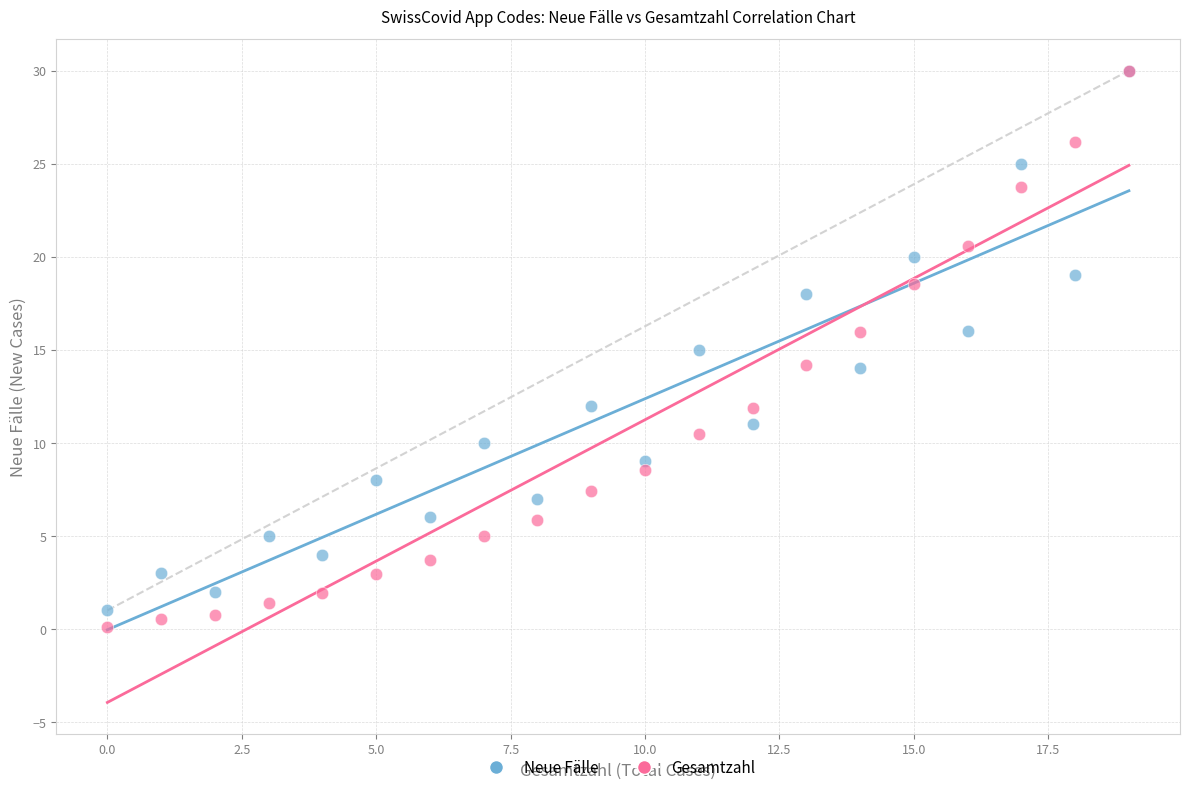

Which series reaches the minimum Y coordinate?

Gesamtzahl